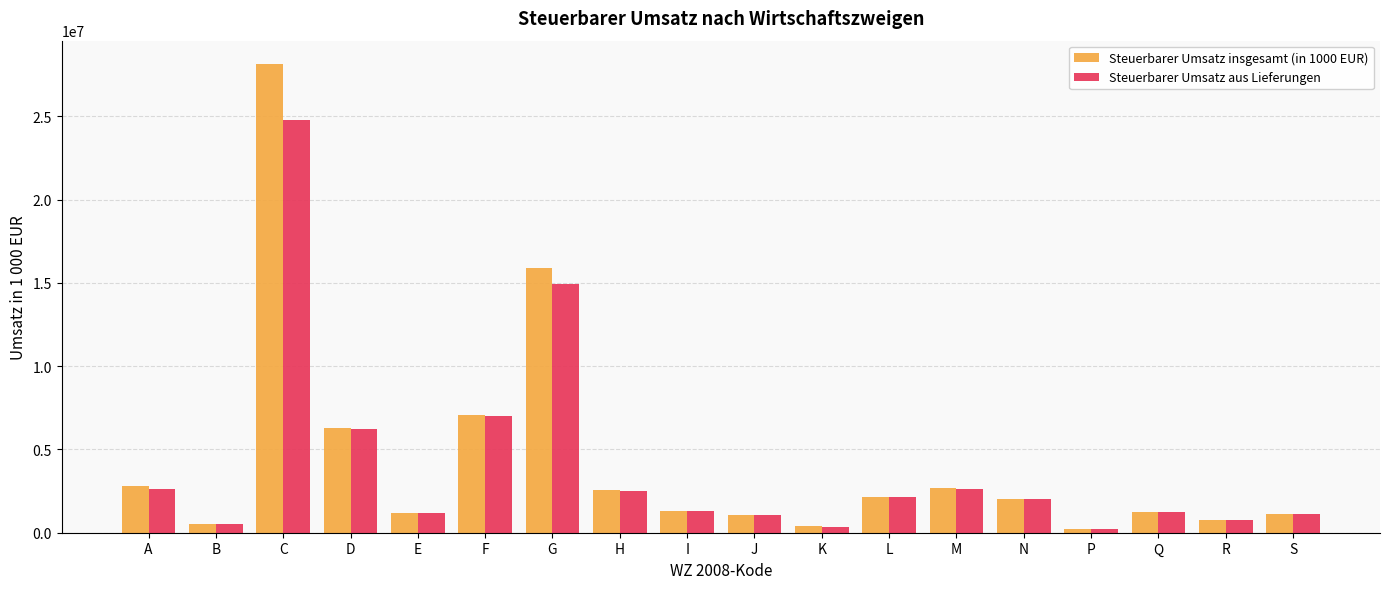

What is the highest value of the Steuerbarer Umsatz insgesamt (in 1000 EUR) series?

28140913